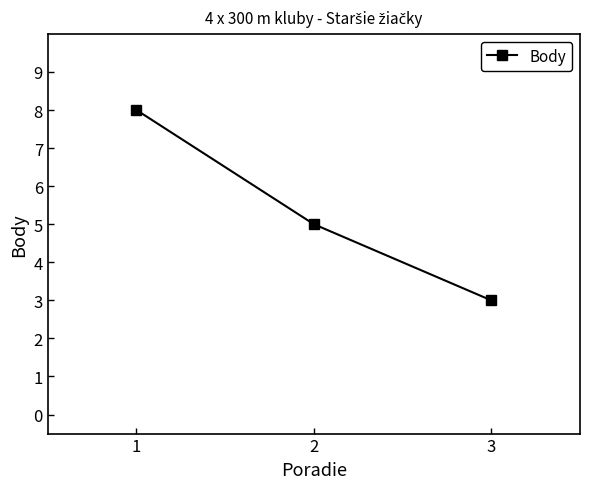

How many values are below 5?

1